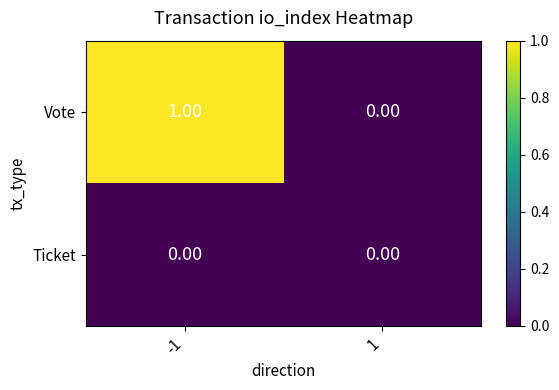

Between -1 and 1, which series saw the biggest shift?

Vote